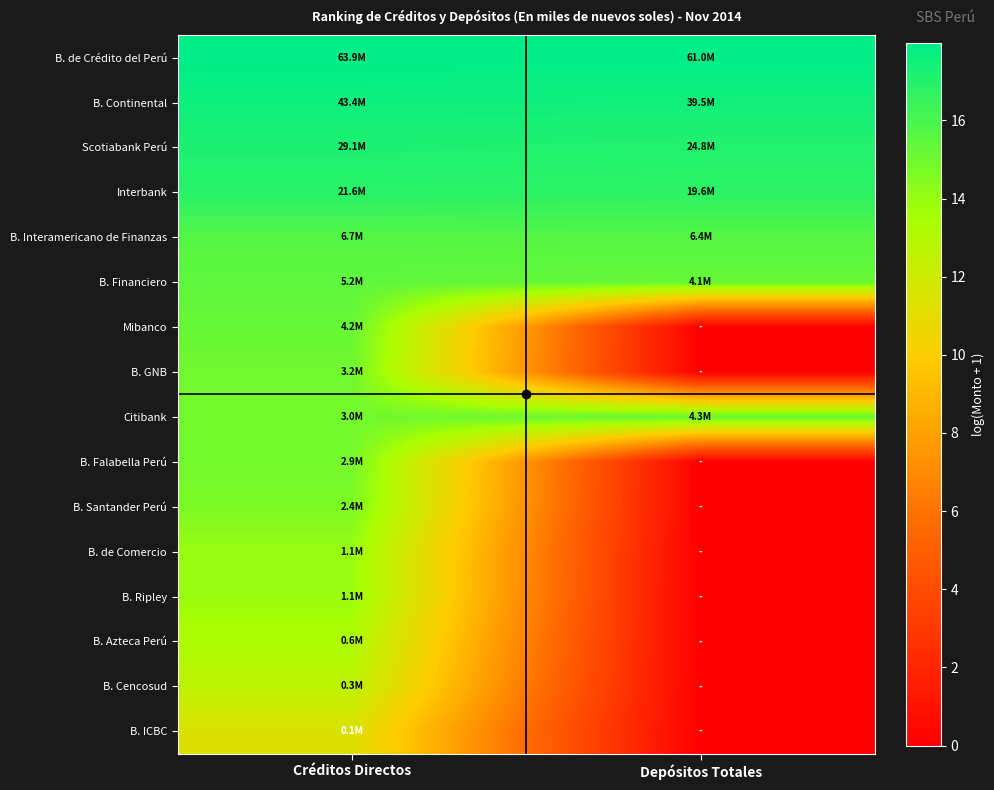

Which category has the highest value across all series?

Créditos Directos